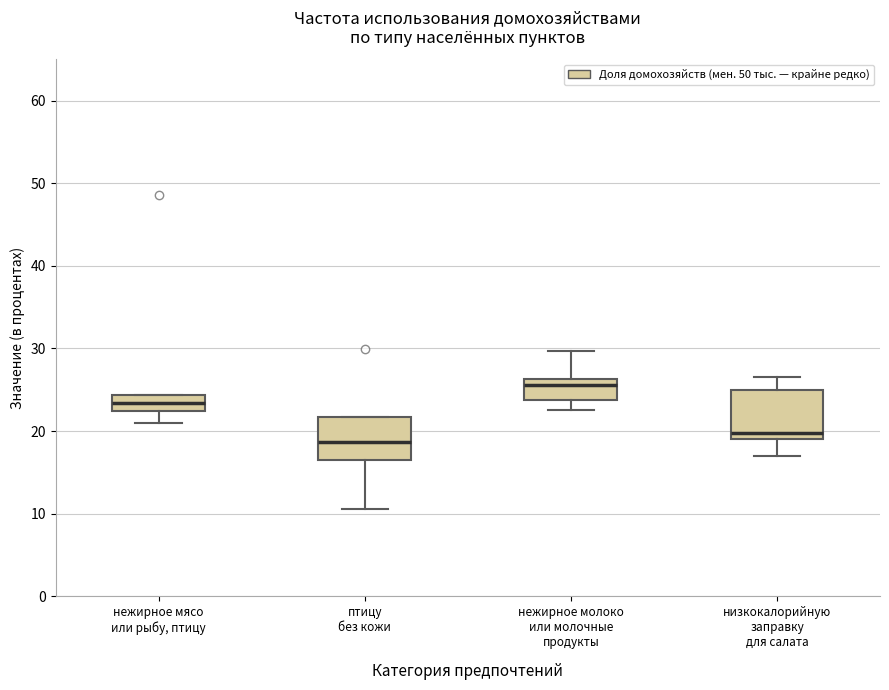

Which box has the highest median line?

нежирное молоко или молочные продукты